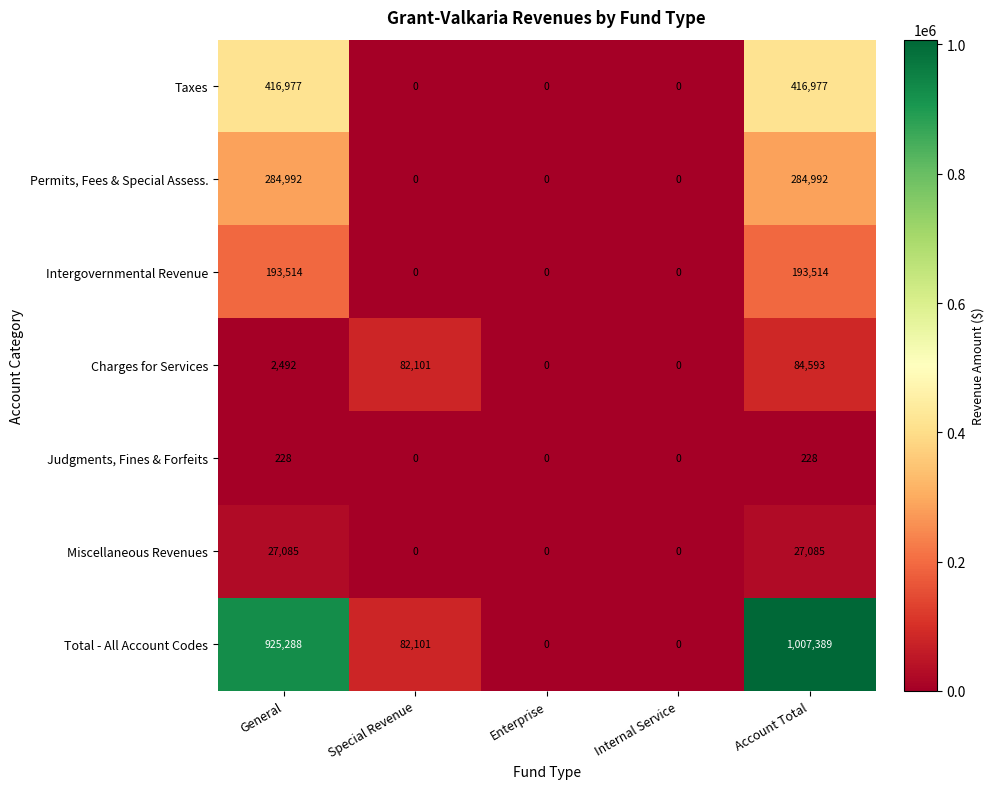

What is the average value of the Miscellaneous Revenues series?

10834